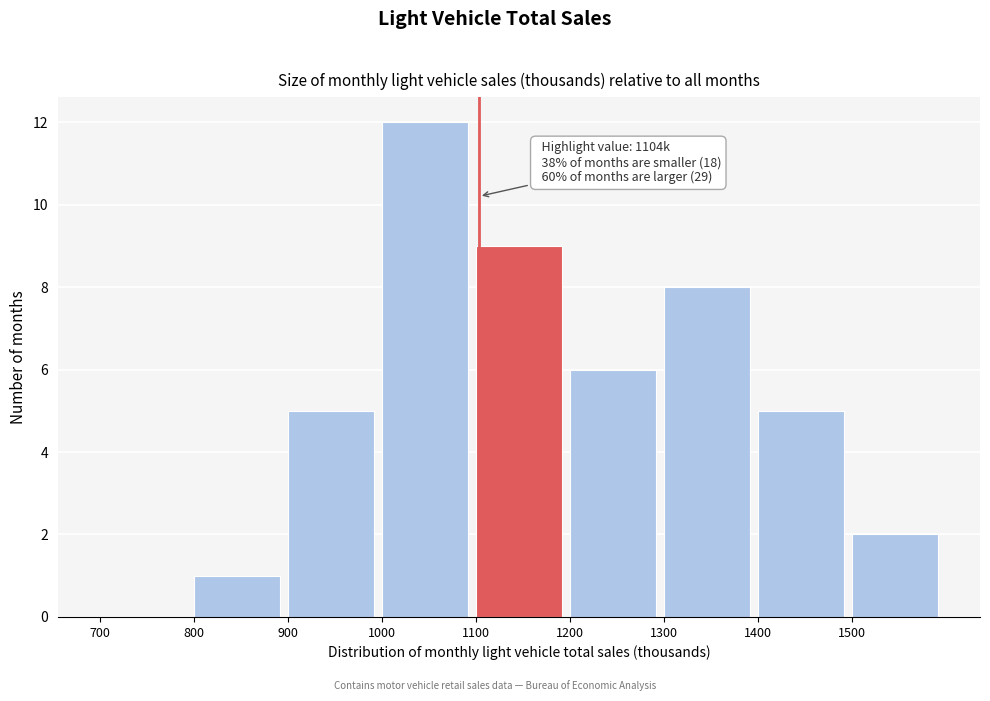

Over which range of the x-axis is the bar tallest?

1000 to 1100